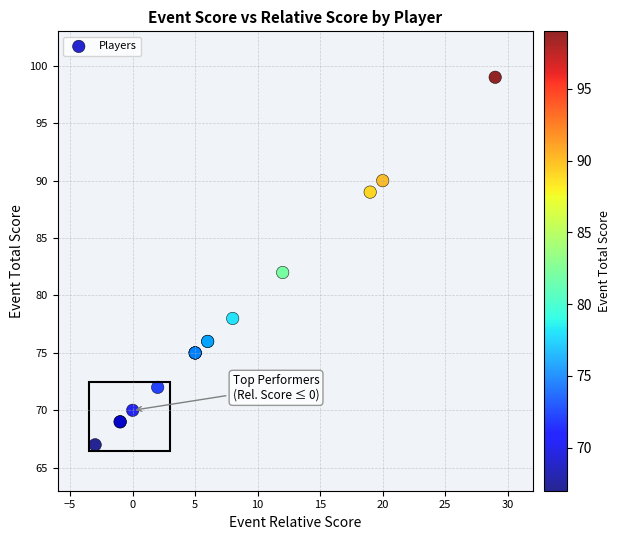

What Y value in the scatter plot is closest to 83?

82